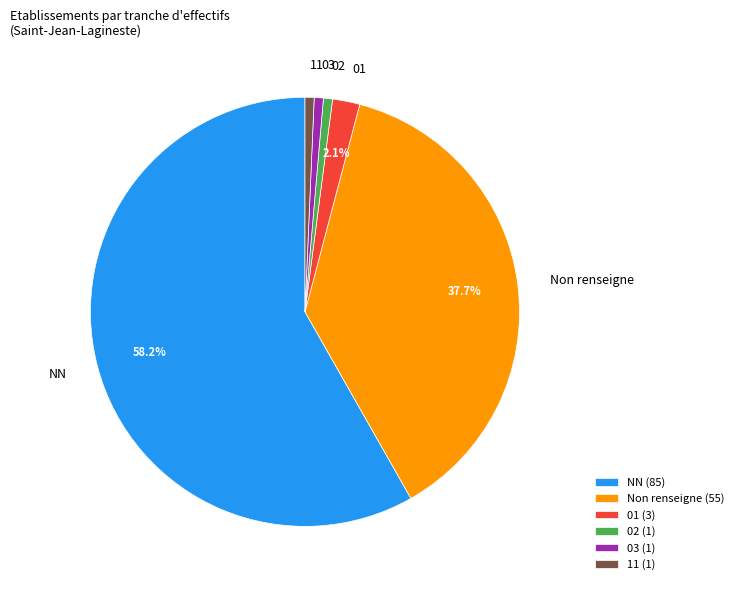

Is the sum of 11 and Non renseigne greater than half?

No